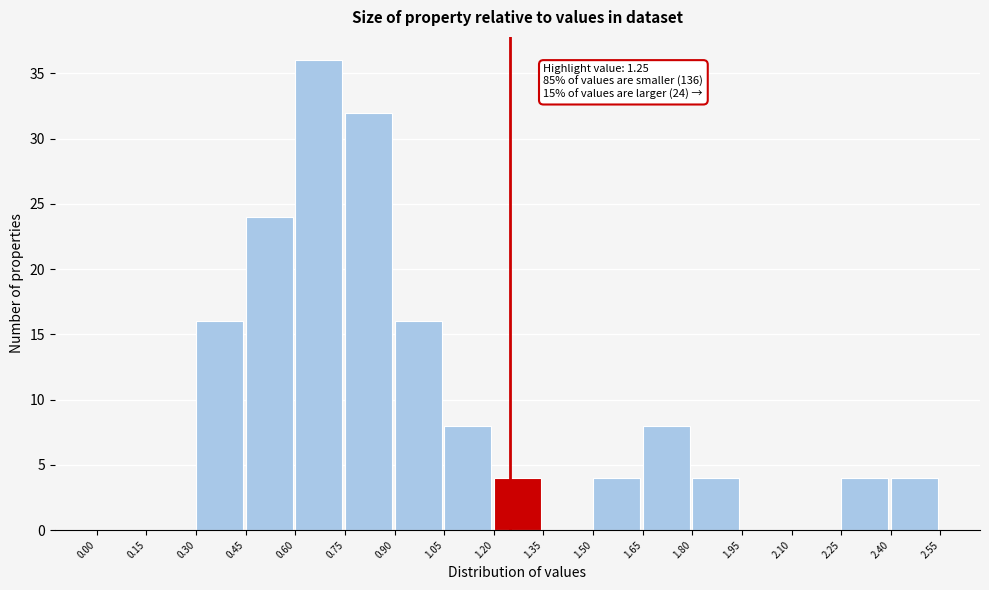

Which range on the x-axis has the tallest bar?

0.60 to 0.75